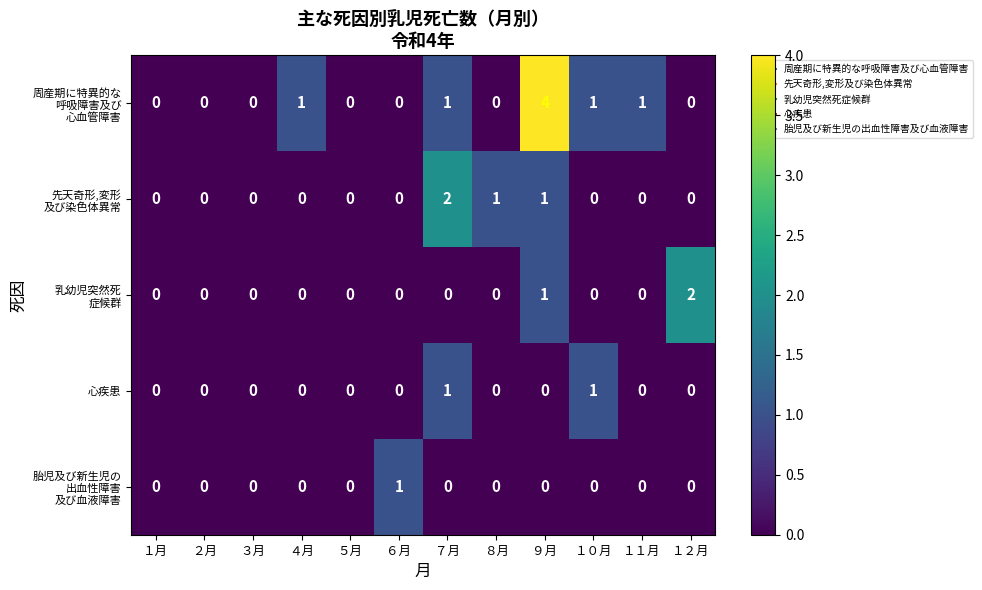

How many data points does each series have?

12